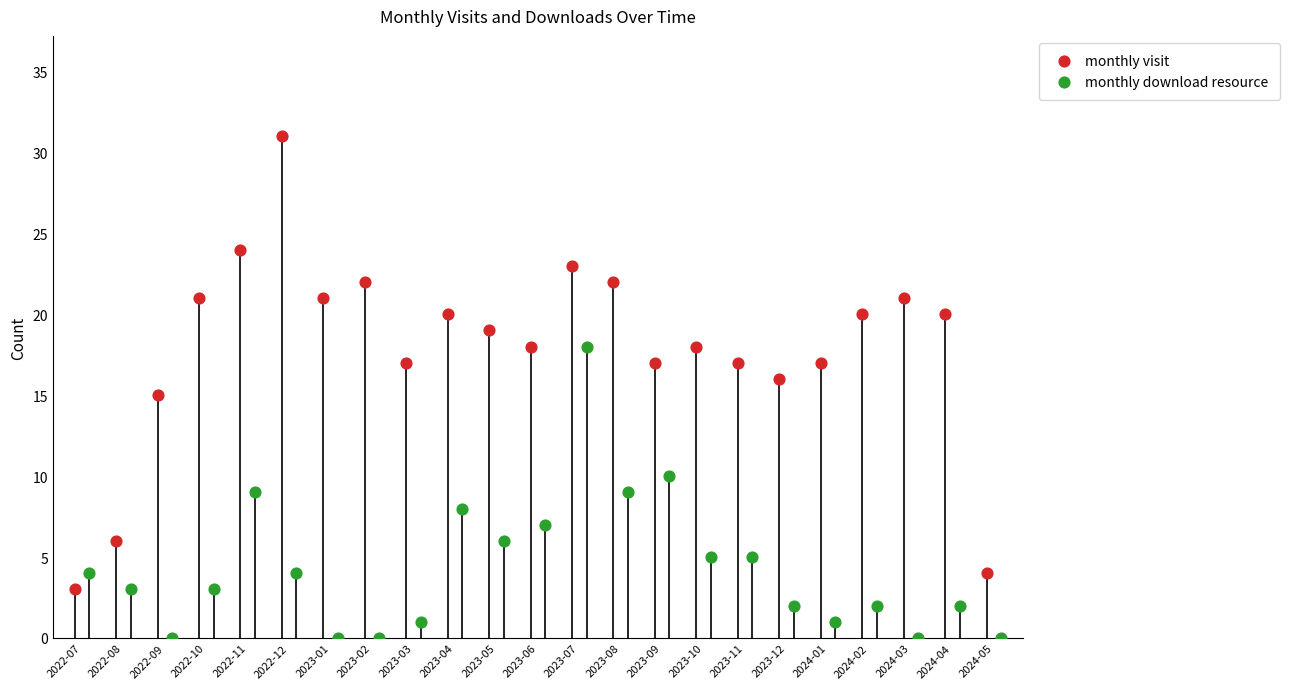

Which series contains the highest Y value?

monthly visit